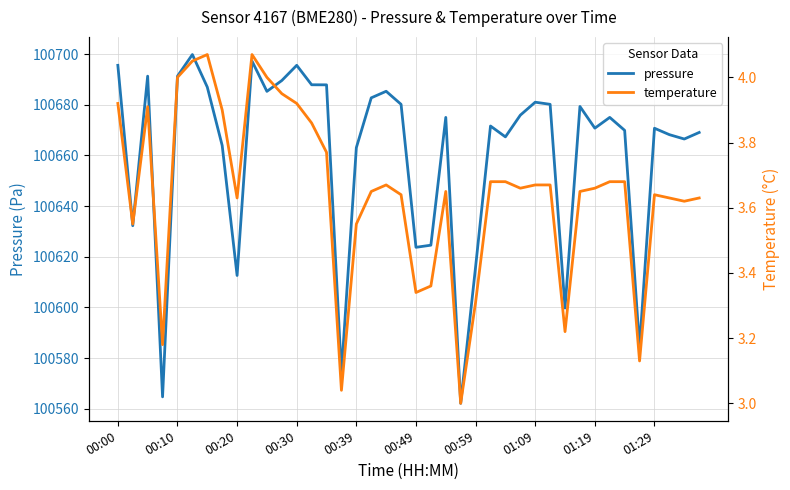

True or false: pressure and temperature intersect in this chart.

False